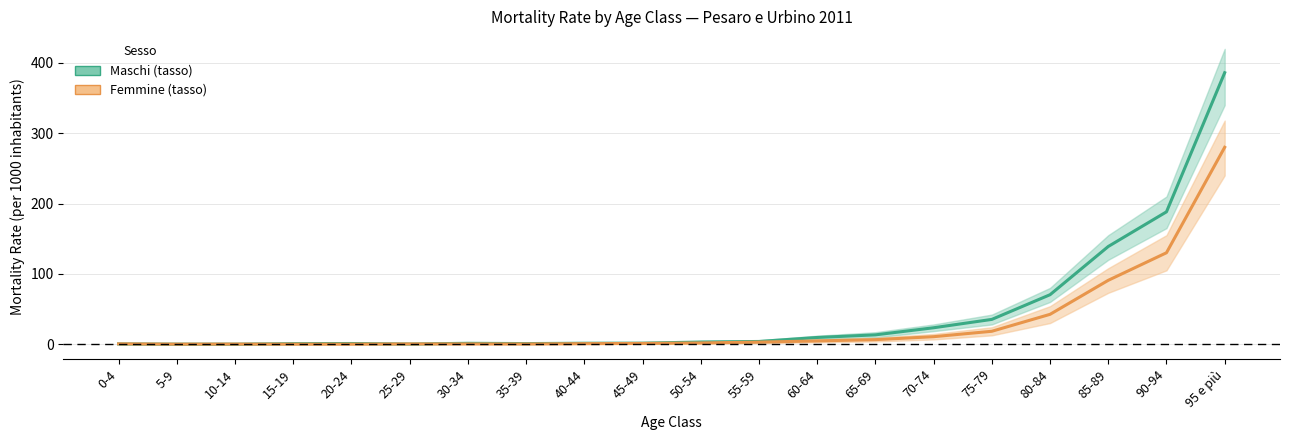

Is it true that Maschi equals 3.0 at 50-54?

True